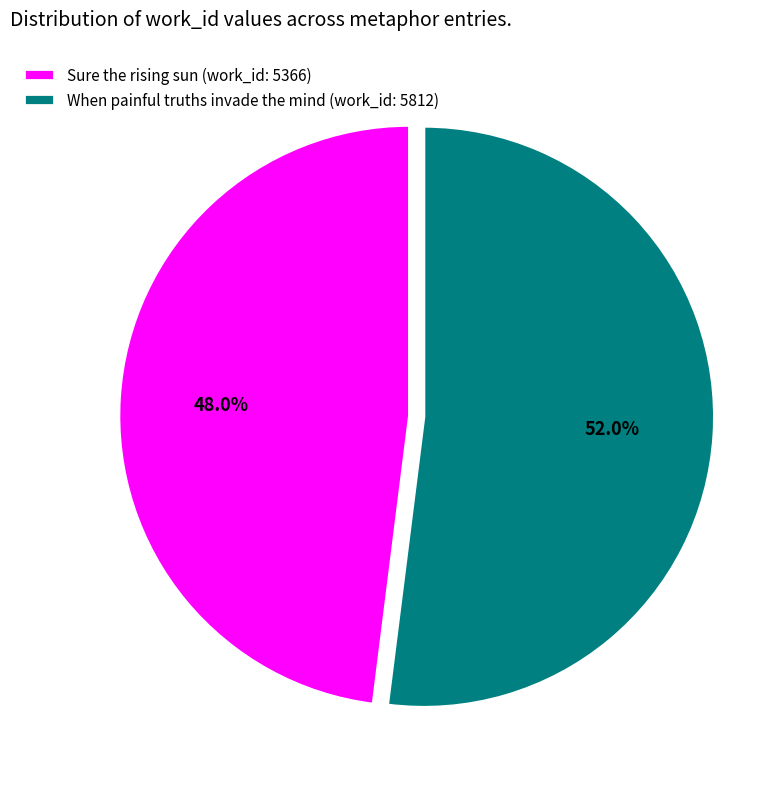

To the nearest percent, what portion does When painful truths invade the mind (work_id: 5812) represent?

52%